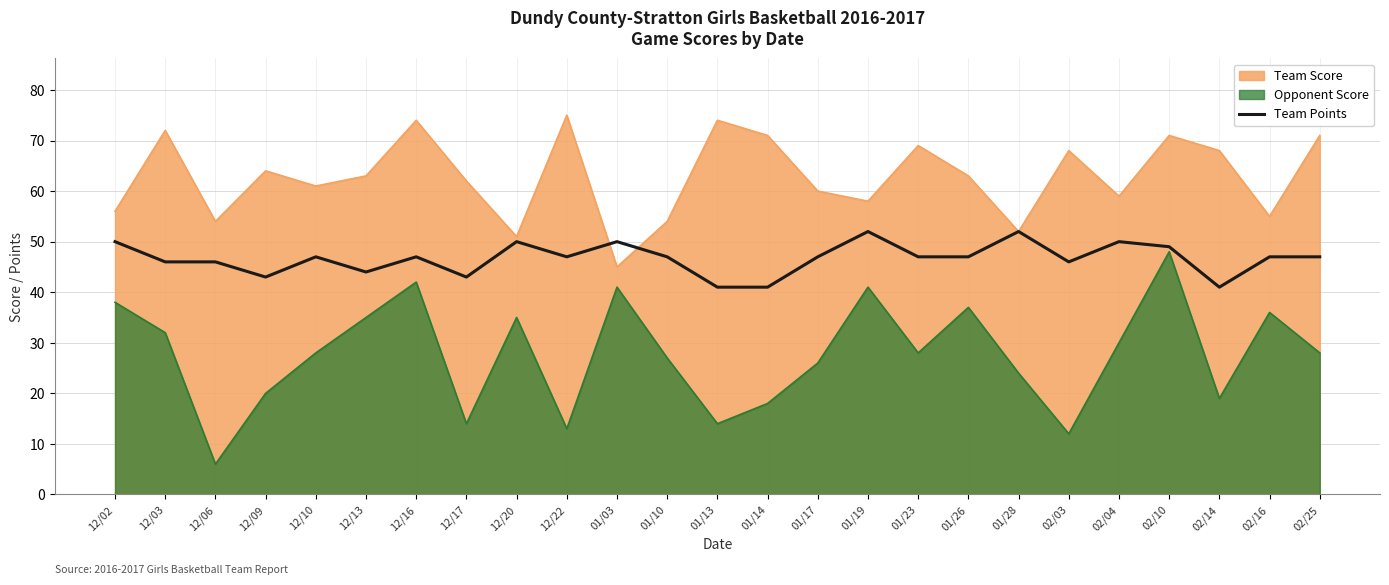

The value at 12/17 is 43. True or false?

True